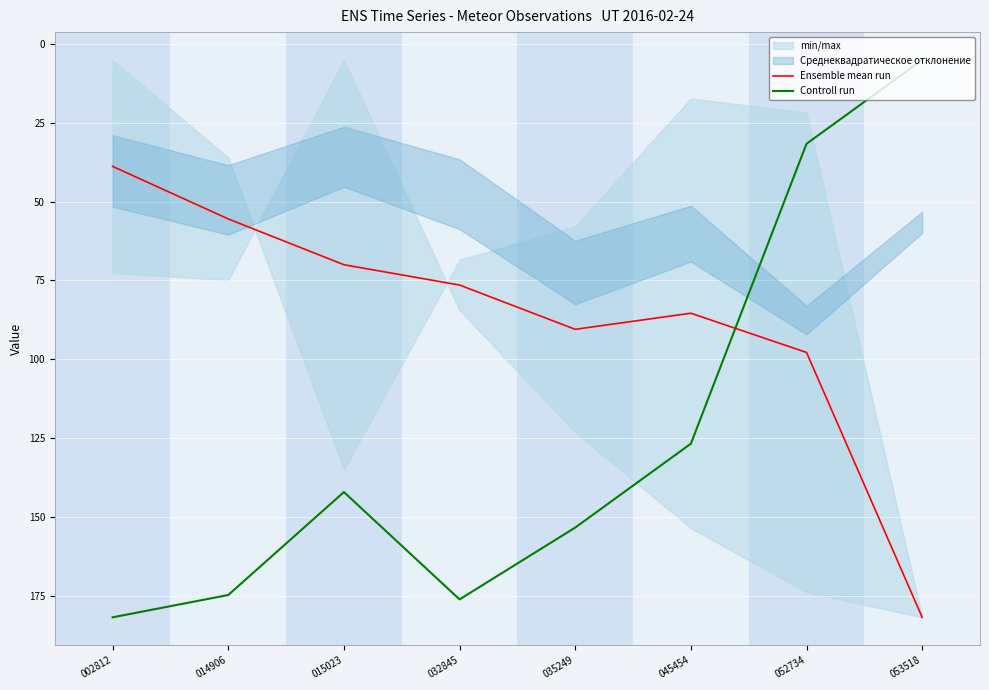

Reading right to left, extract all data points from this chart.

Ensemble mean run: 053518=181.9	052734=97.9	045454=85.4	035249=90.5	032845=76.5	015023=70.0	014906=55.5	002812=38.9
Controll run: 053518=5.1	052734=31.7	045454=126.8	035249=153.4	032845=176.2	015023=142.2	014906=174.8	002812=181.9